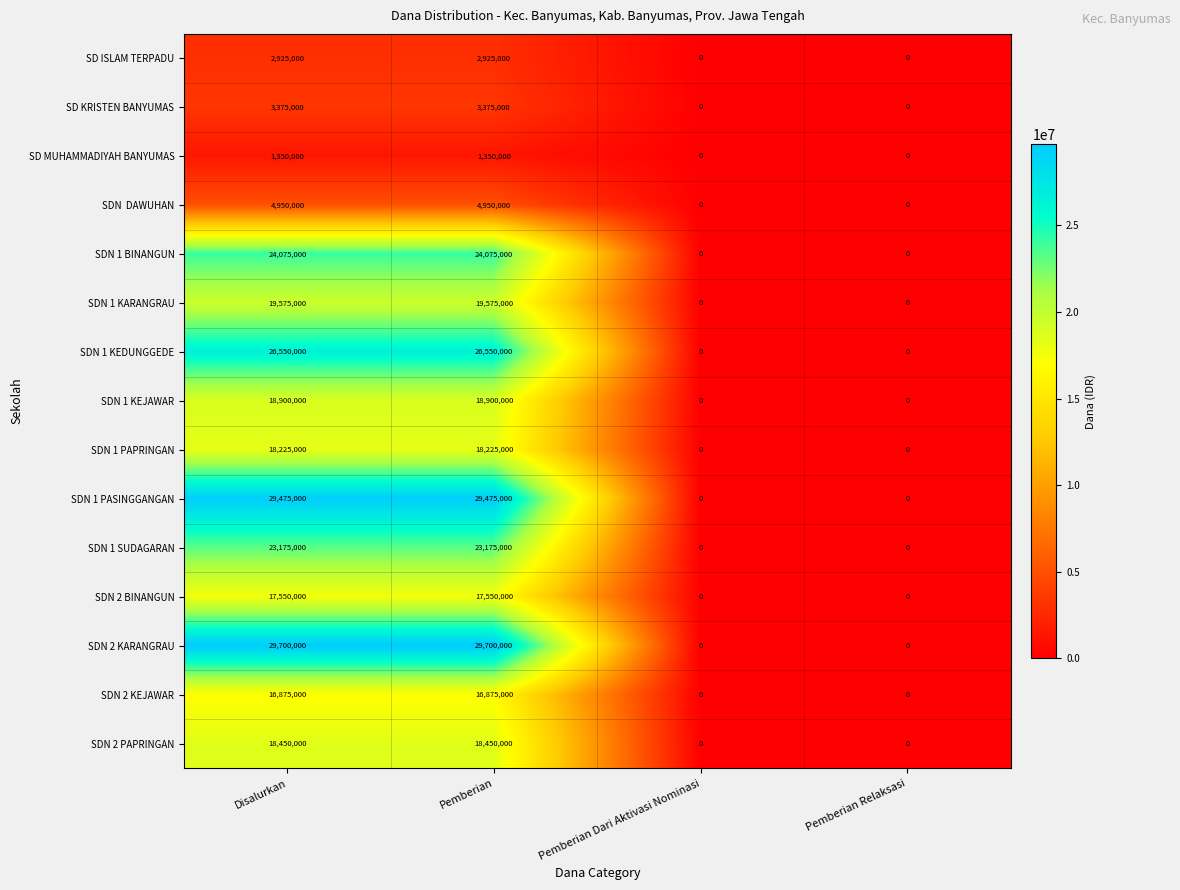

Which series has the largest total across all categories?

SDN 2 KARANGRAU